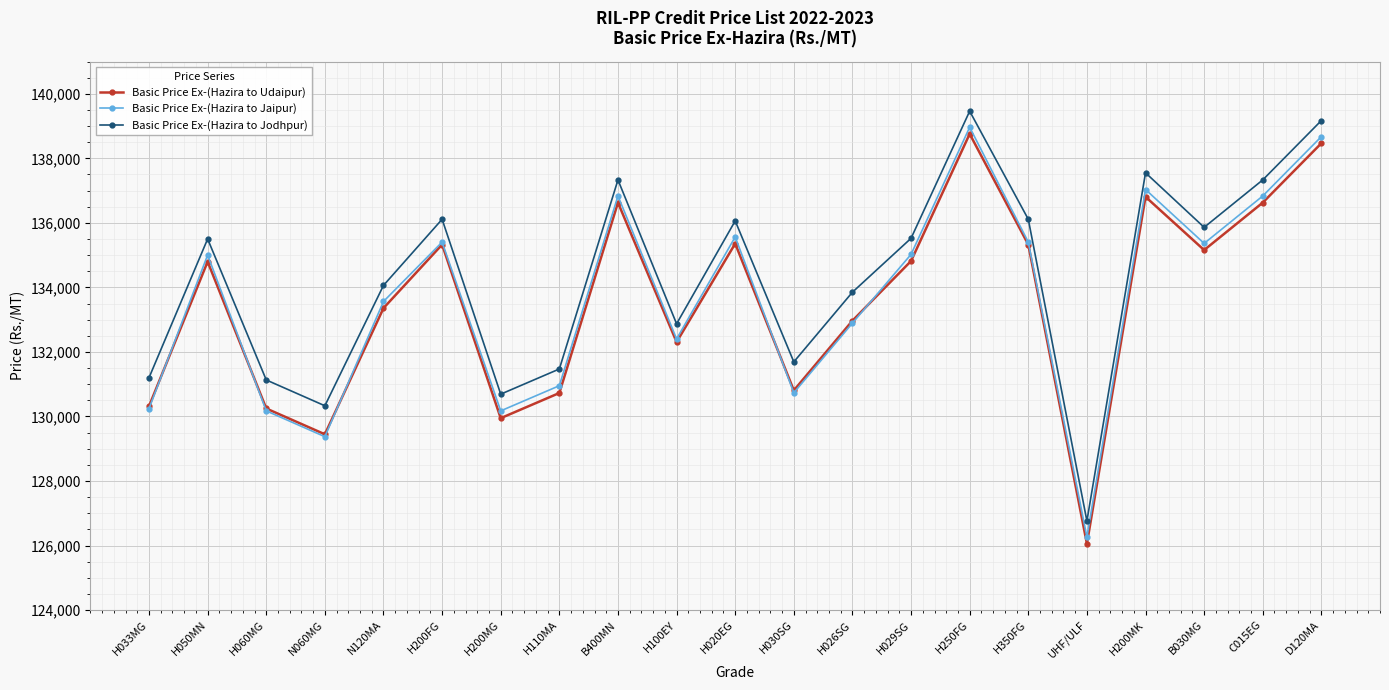

What is the difference between the Basic Price Ex-(Hazira to Jodhpur) values at H030SG and H350FG?

4420